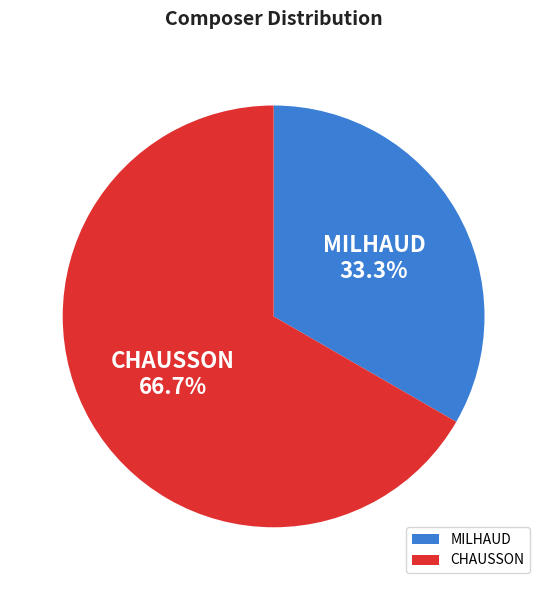

Which category accounts for the majority?

CHAUSSON